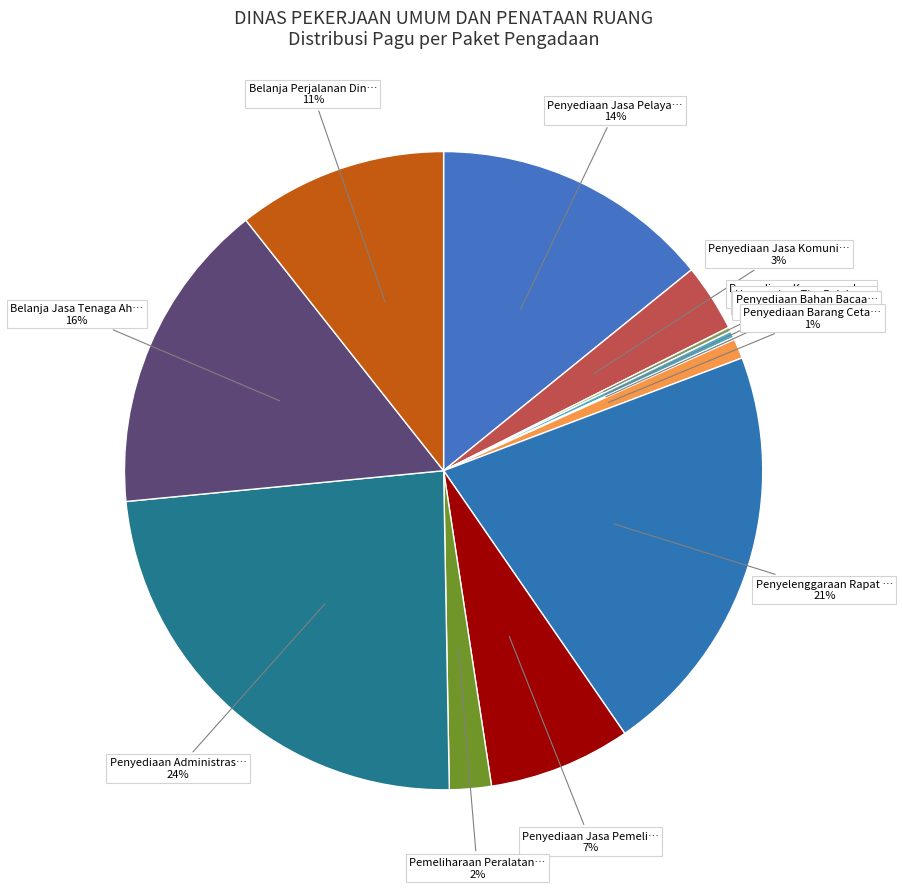

What is the largest slice in the pie chart?

Penyediaan Administrasi Pelaksanaan